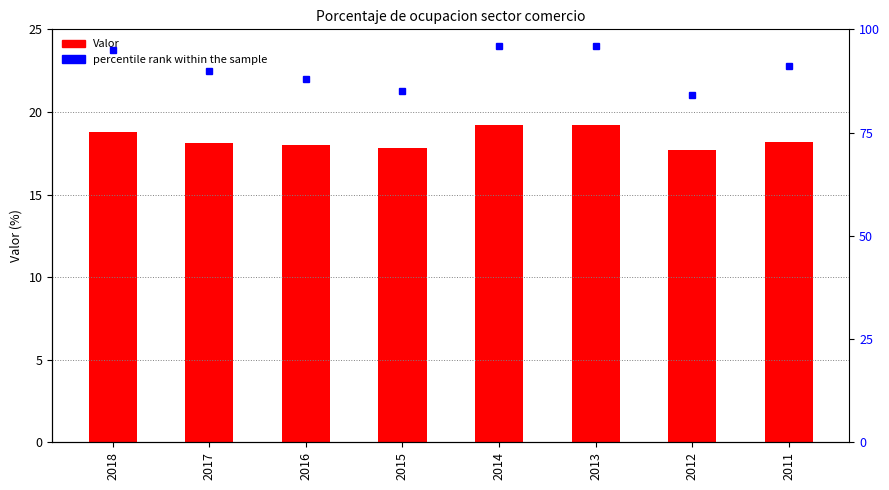

Which has a higher value, 2016 or 2015?

2016